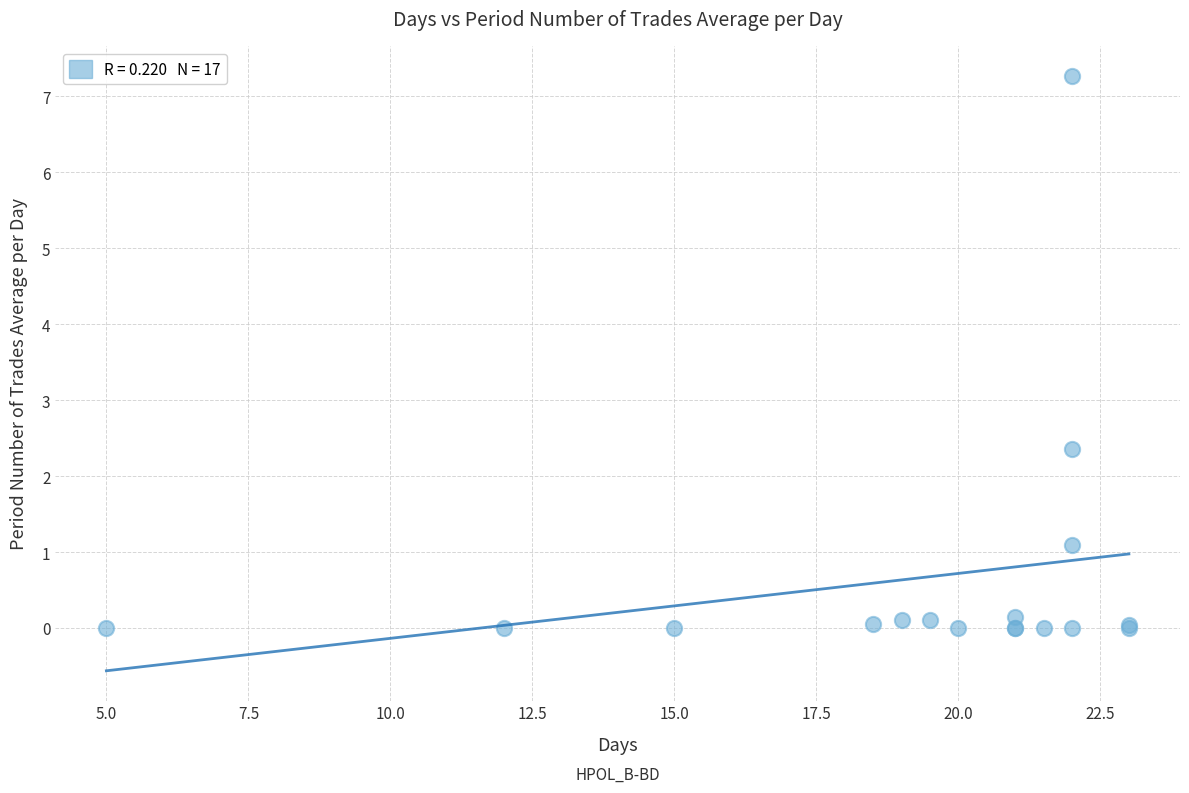

What Y value in the scatter plot is closest to 3?

2.4